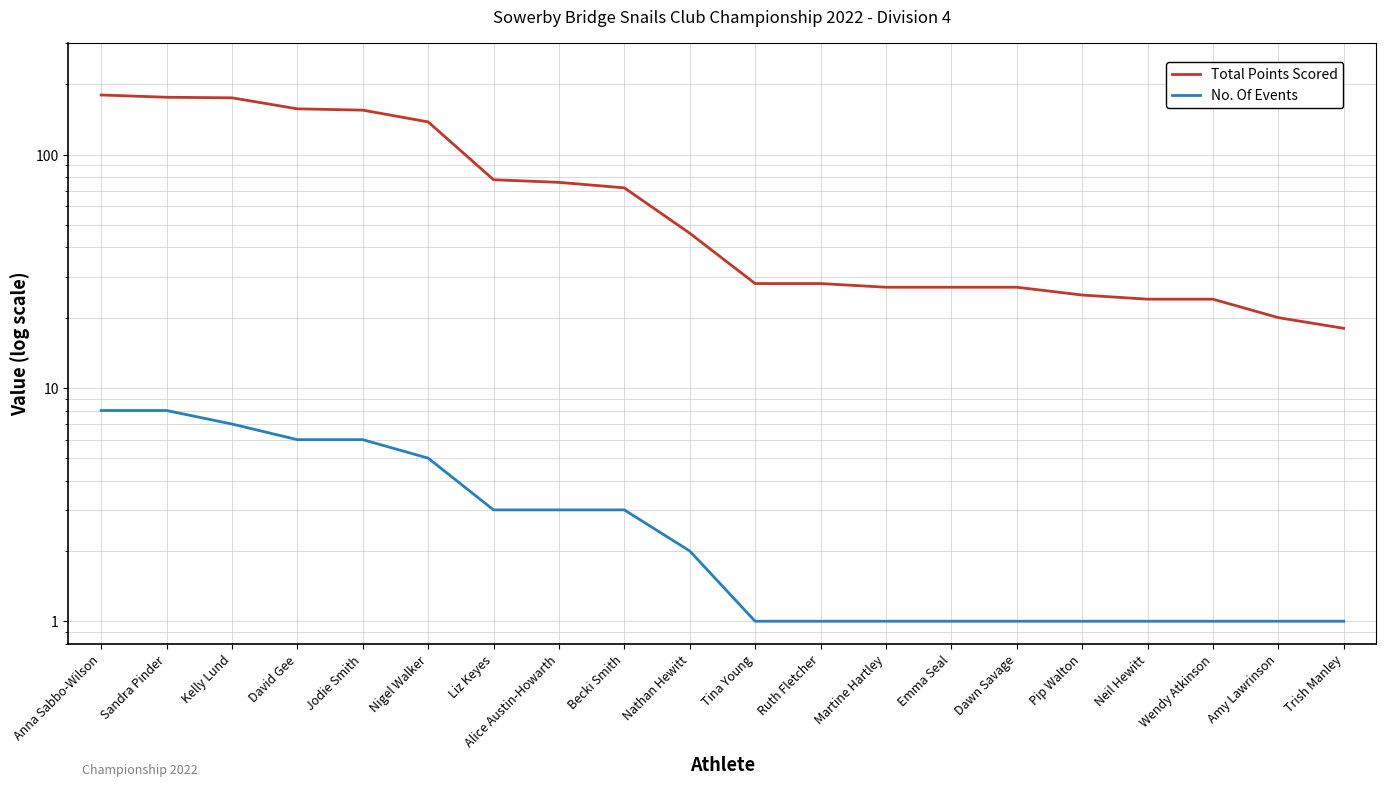

At which category is the sum across all series the highest?

Anna Sabbo-Wilson